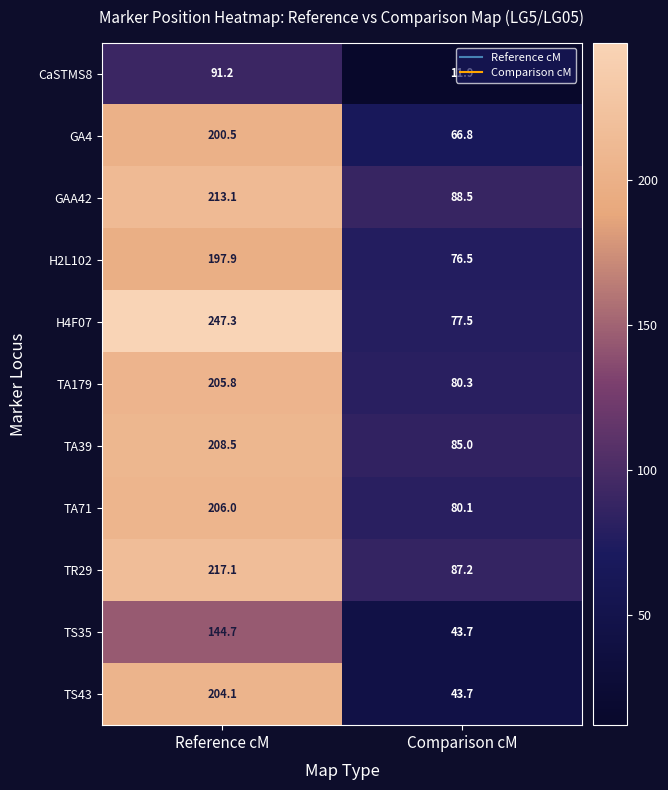

Is it true that TA39 equals 85.0 at Comparison cM?

True